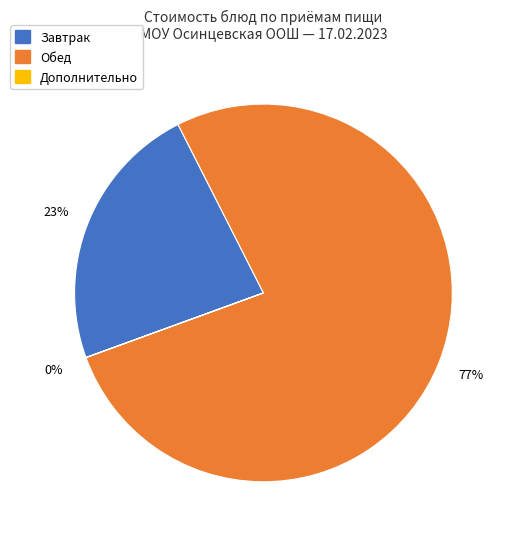

To the nearest percent, what is the difference between the largest and smallest slice percentages?

77%